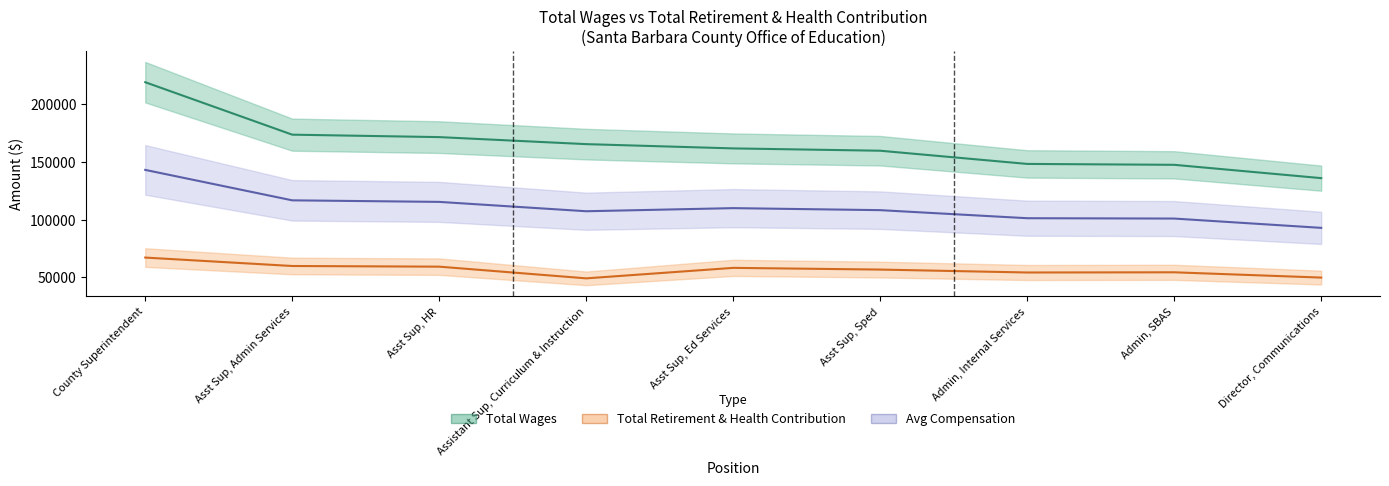

How many data points in Total Wages are above 161658?

4